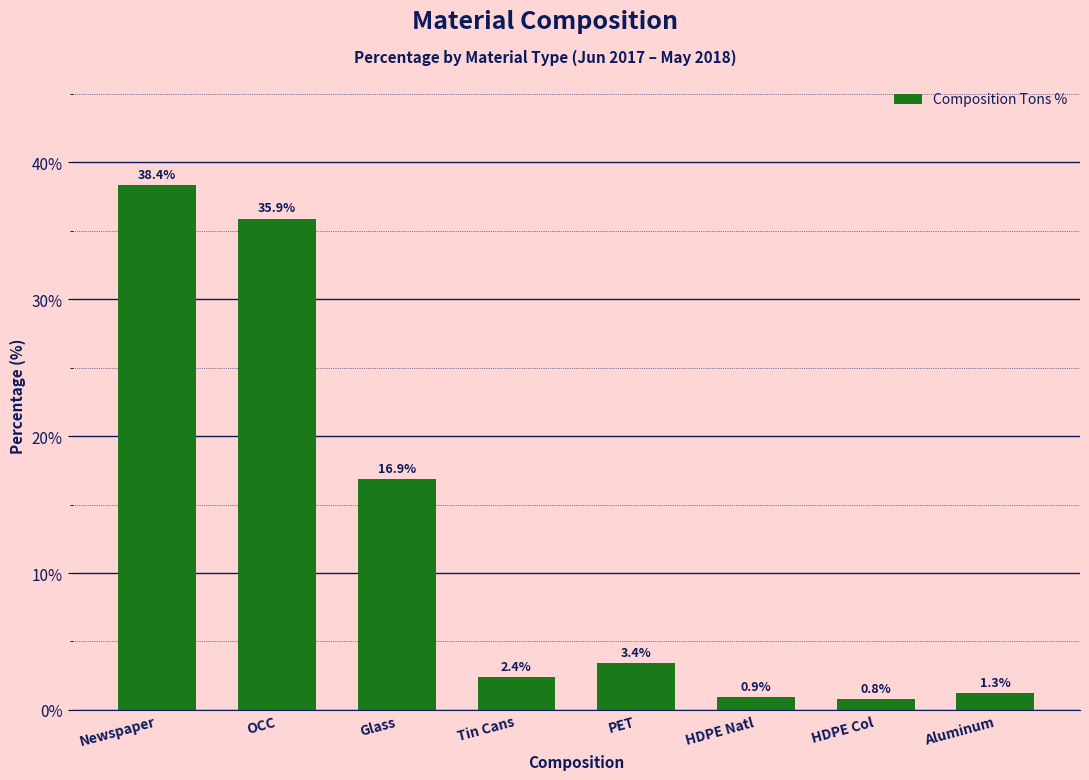

How many bars are there in total?

8